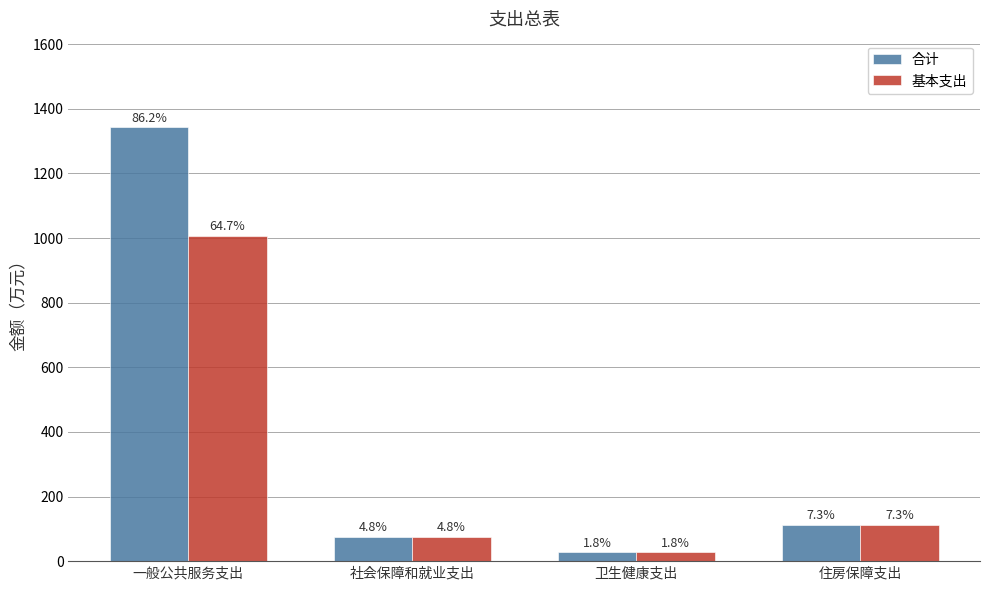

What is the value of the 基本支出 bar at the 3rd from the left?

27.4